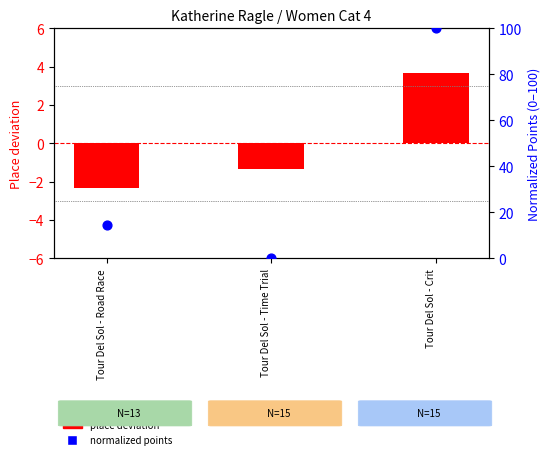

What are all the series names shown in the legend?

place deviation, normalized points